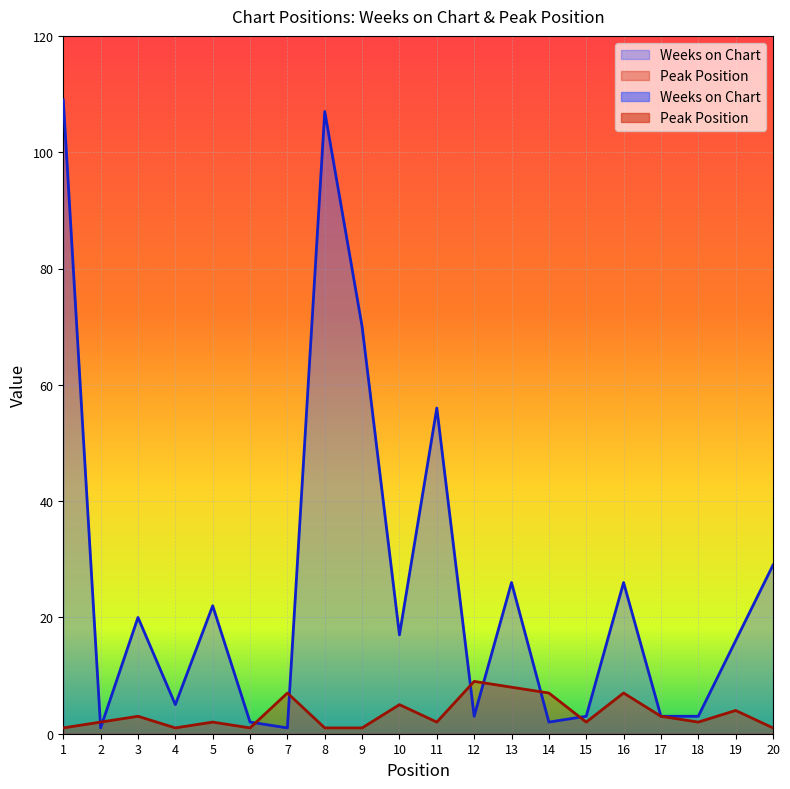

Which series has the largest total across all categories?

Weeks on Chart